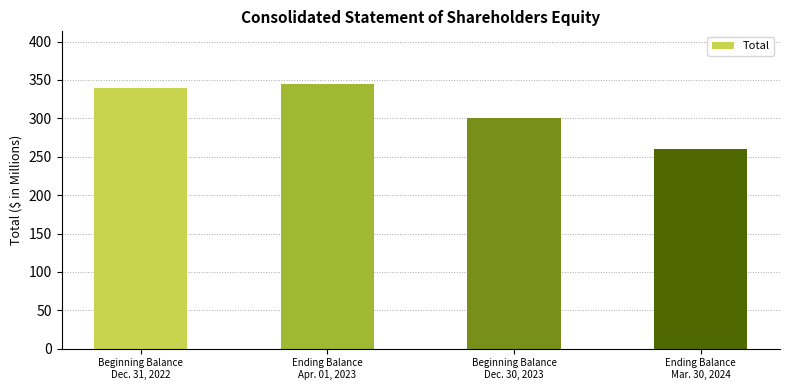

What position from the left is Ending Balance
Apr. 01, 2023?

2